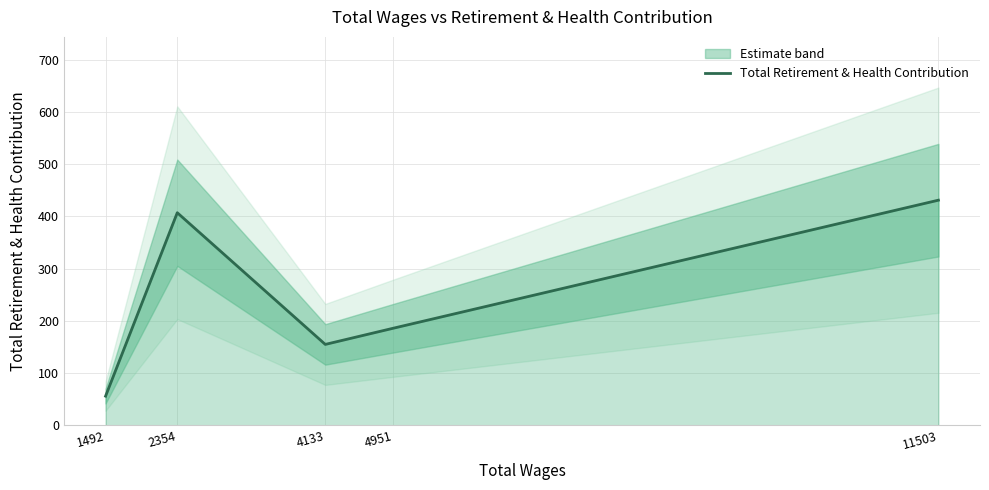

What is the value of the 2nd point from the left?

407